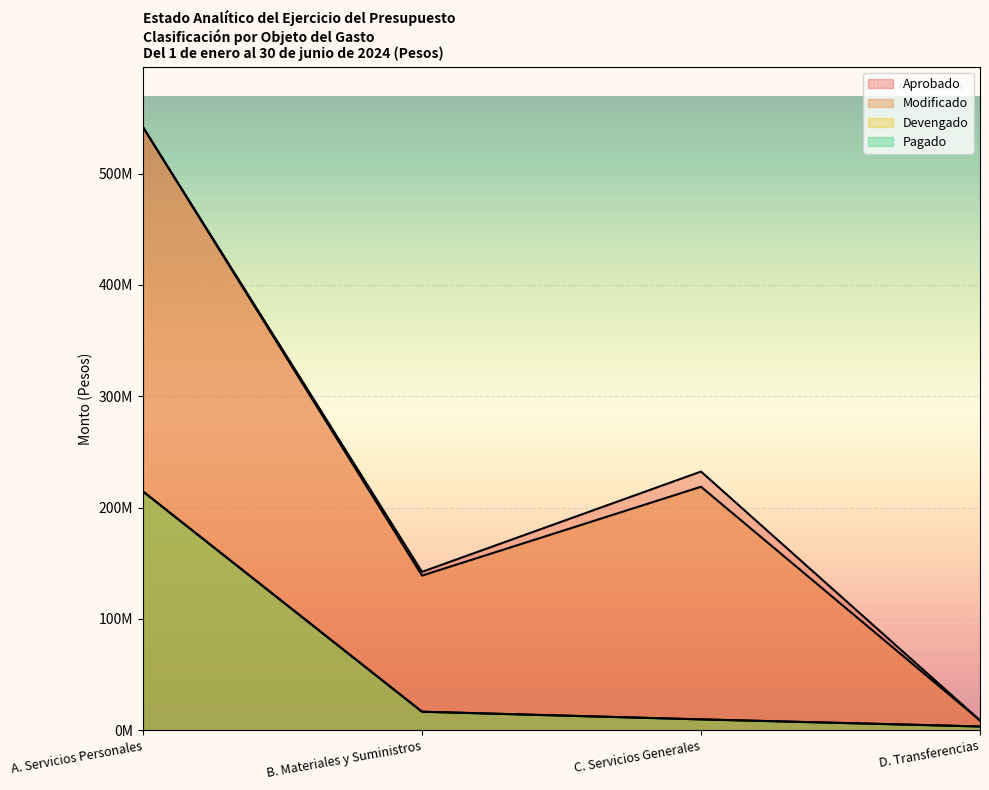

How many lines are shown in the chart?

4